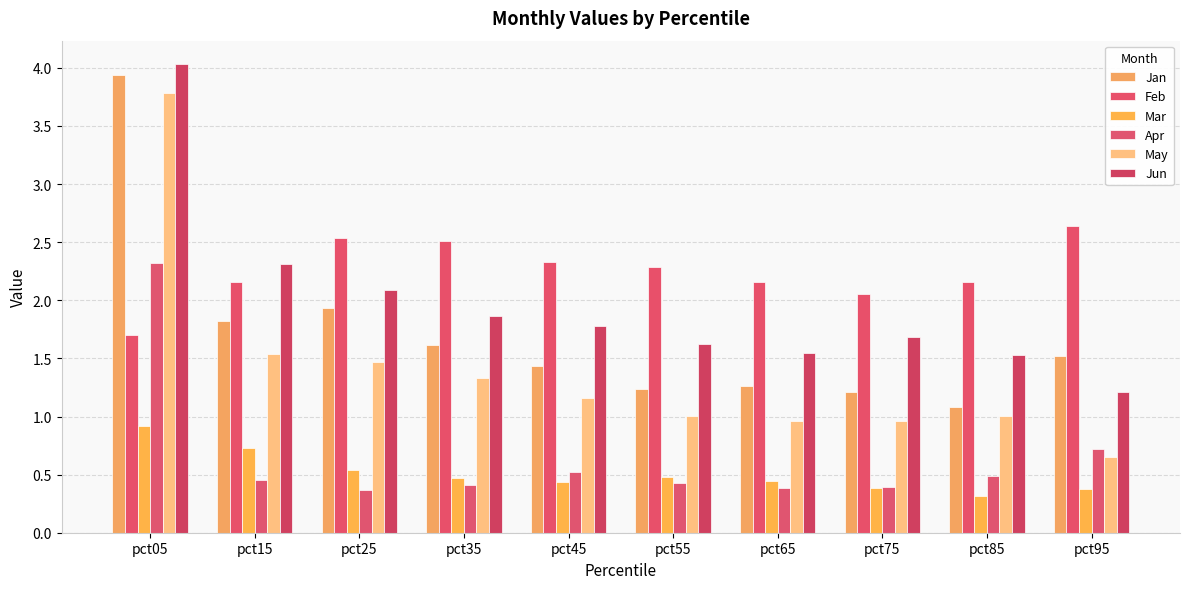

Does the chart contain any negative values?

No